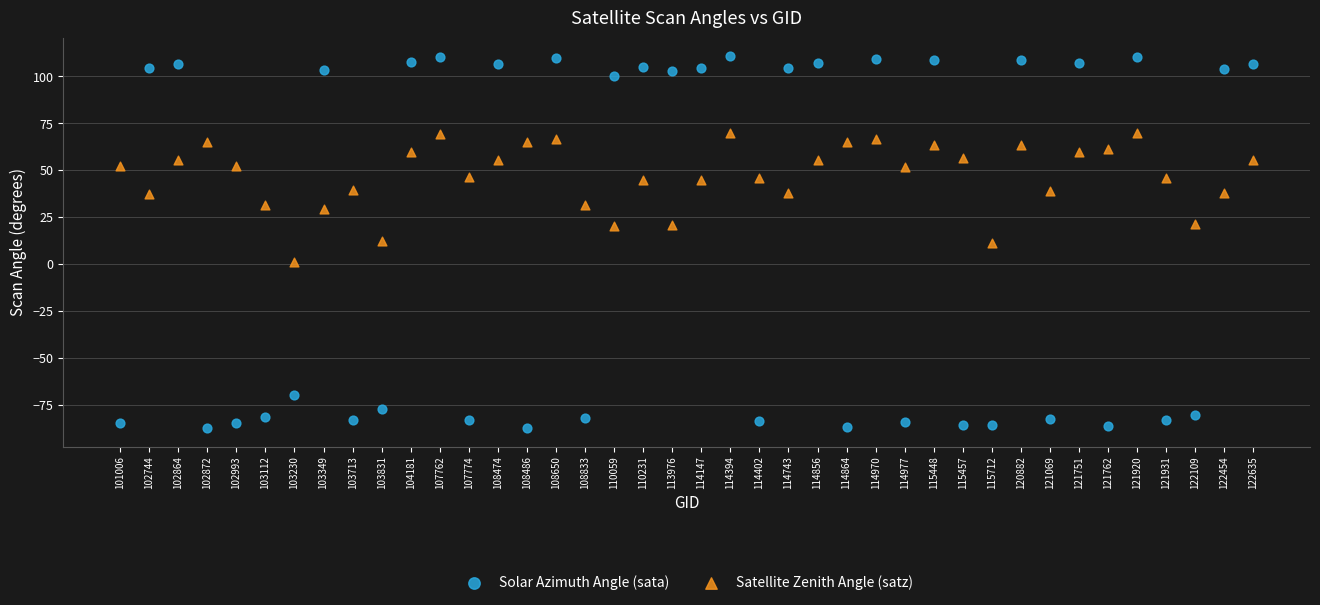

Across all data points, what is the range of Y values (max minus min)?

197.9